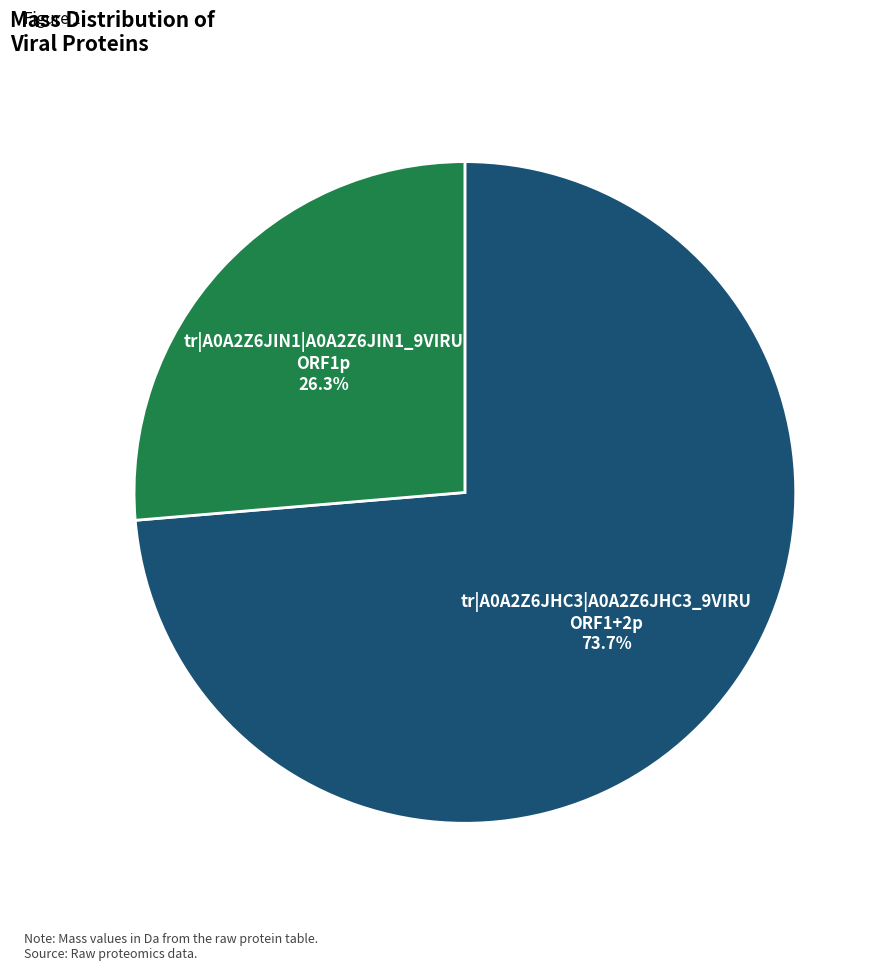

Is there any slice that represents more than half of the pie?

Yes